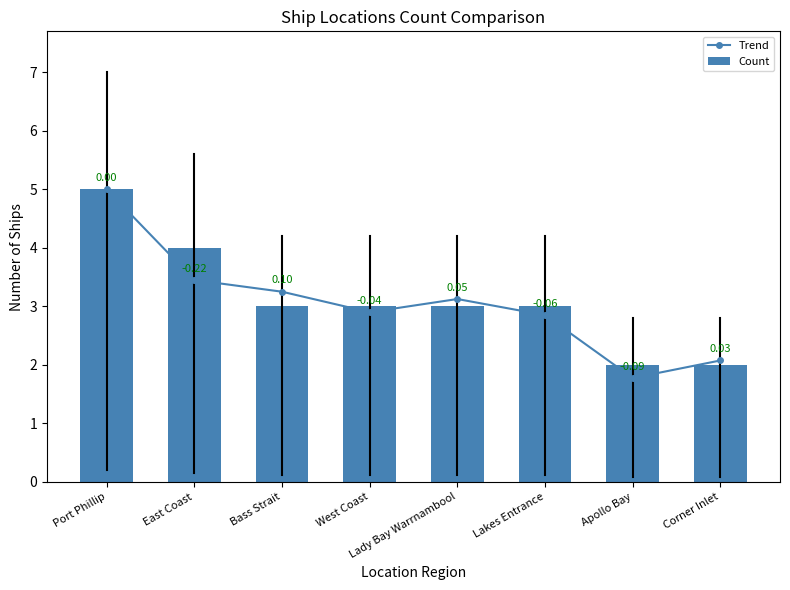

Is it true that Trend equals 5.4 at Bass Strait?

False